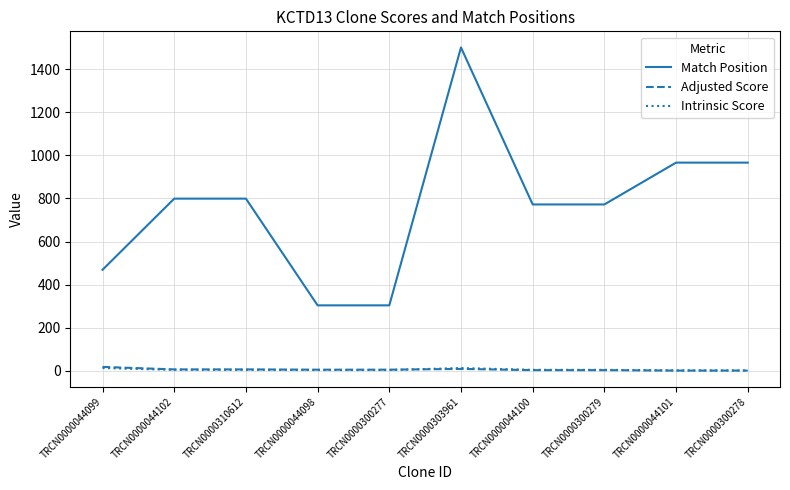

What is the sum of the Intrinsic Score values at TRCN0000300278 and TRCN0000044102?

7.1